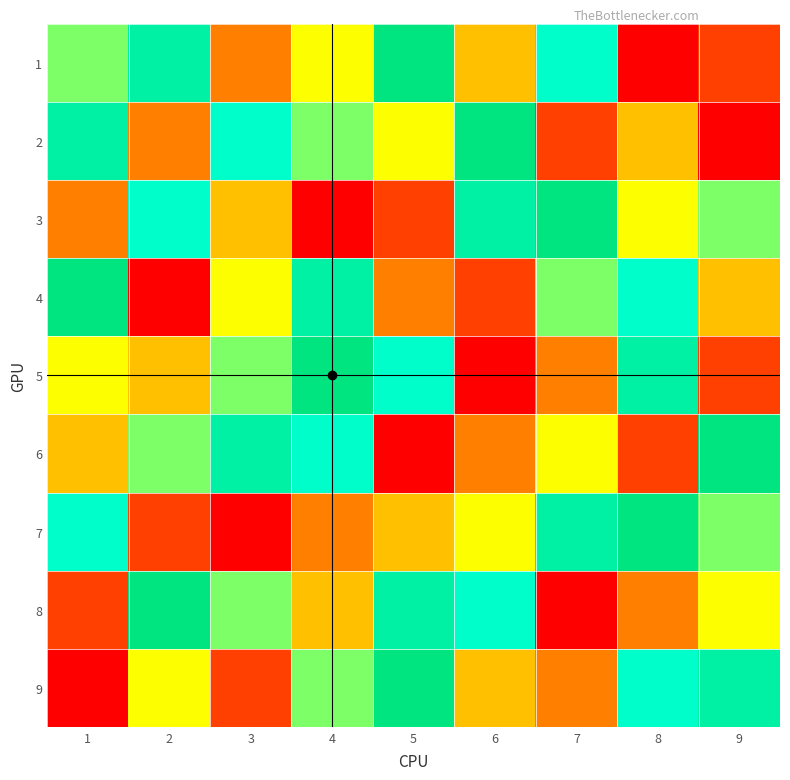

How many data points in 4 are less than 5?

4